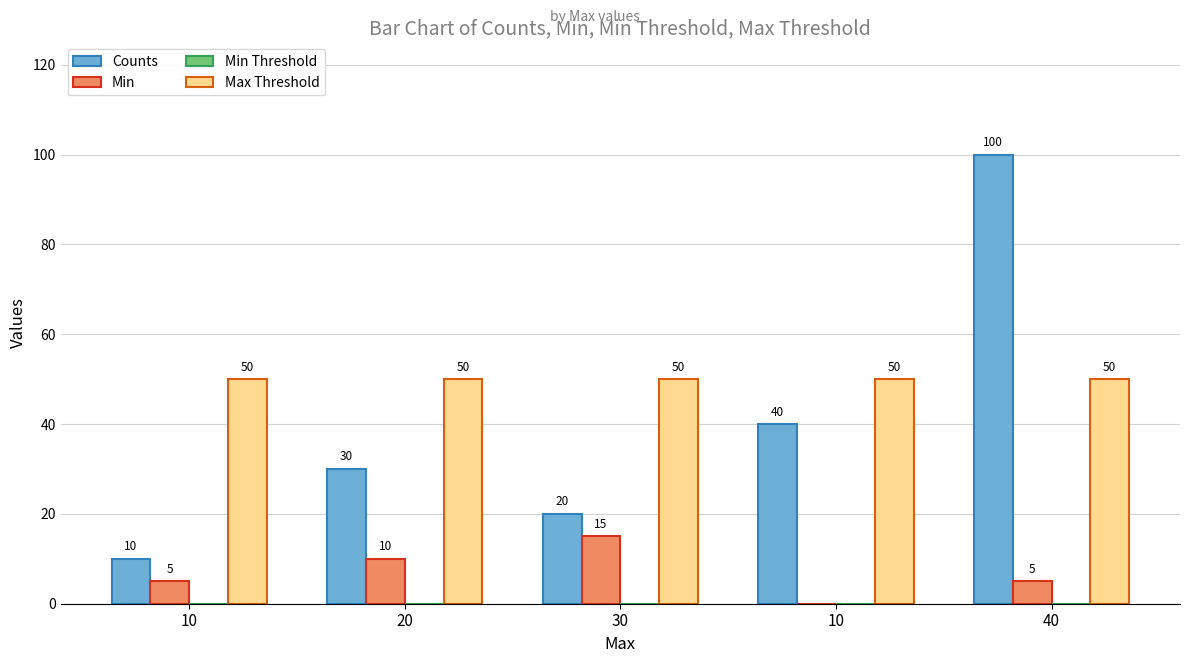

How many distinct data groups are displayed?

3